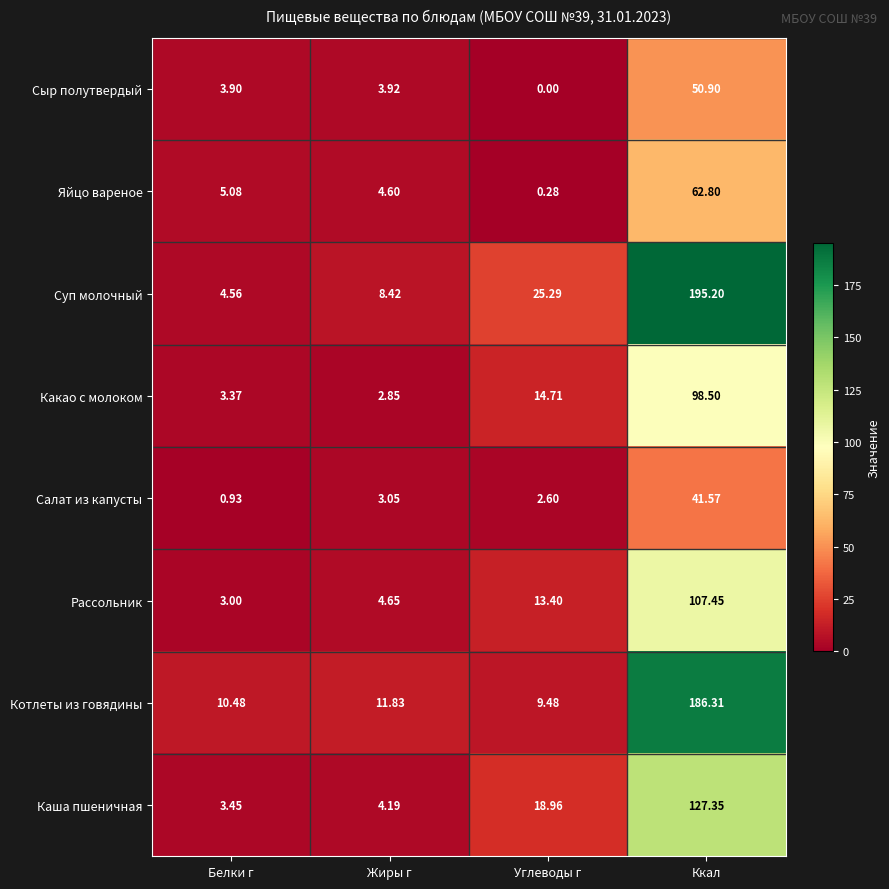

Rank the series at Белки г from lowest to highest value.

Салат из капусты, Рассольник, Какао с молоком, Каша пшеничная, Сыр полутвердый, Суп молочный, Яйцо вареное, Котлеты из говядины